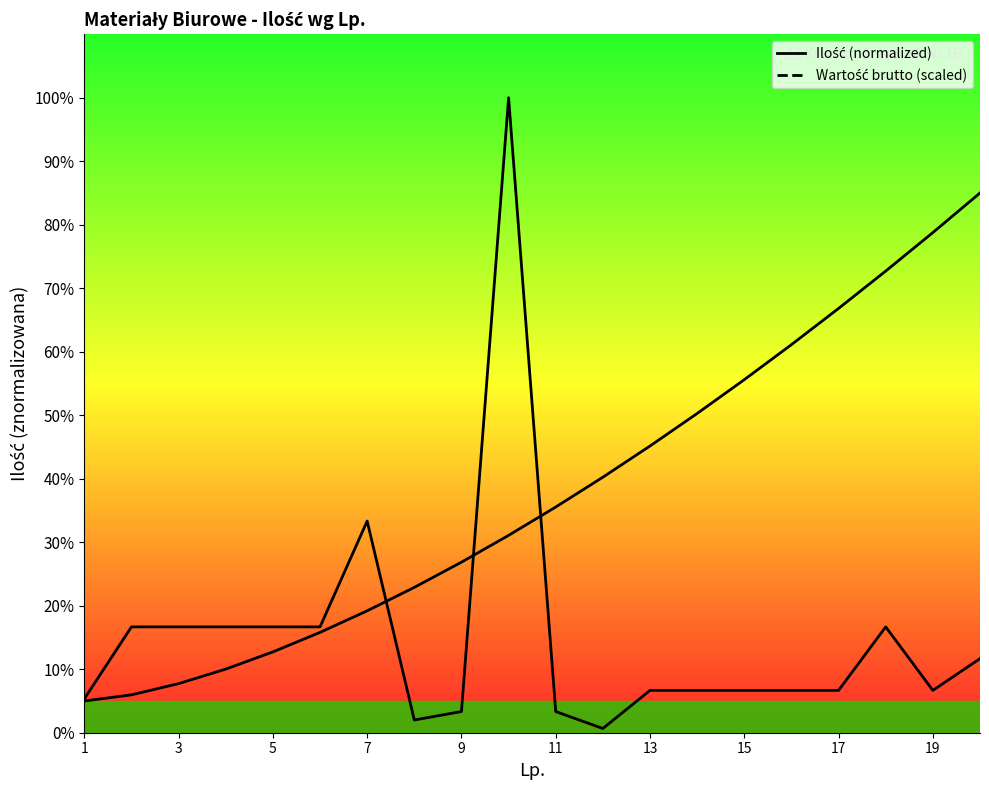

What is the value of the Wartość brutto (scaled) point at the 13th from the left?

45.2